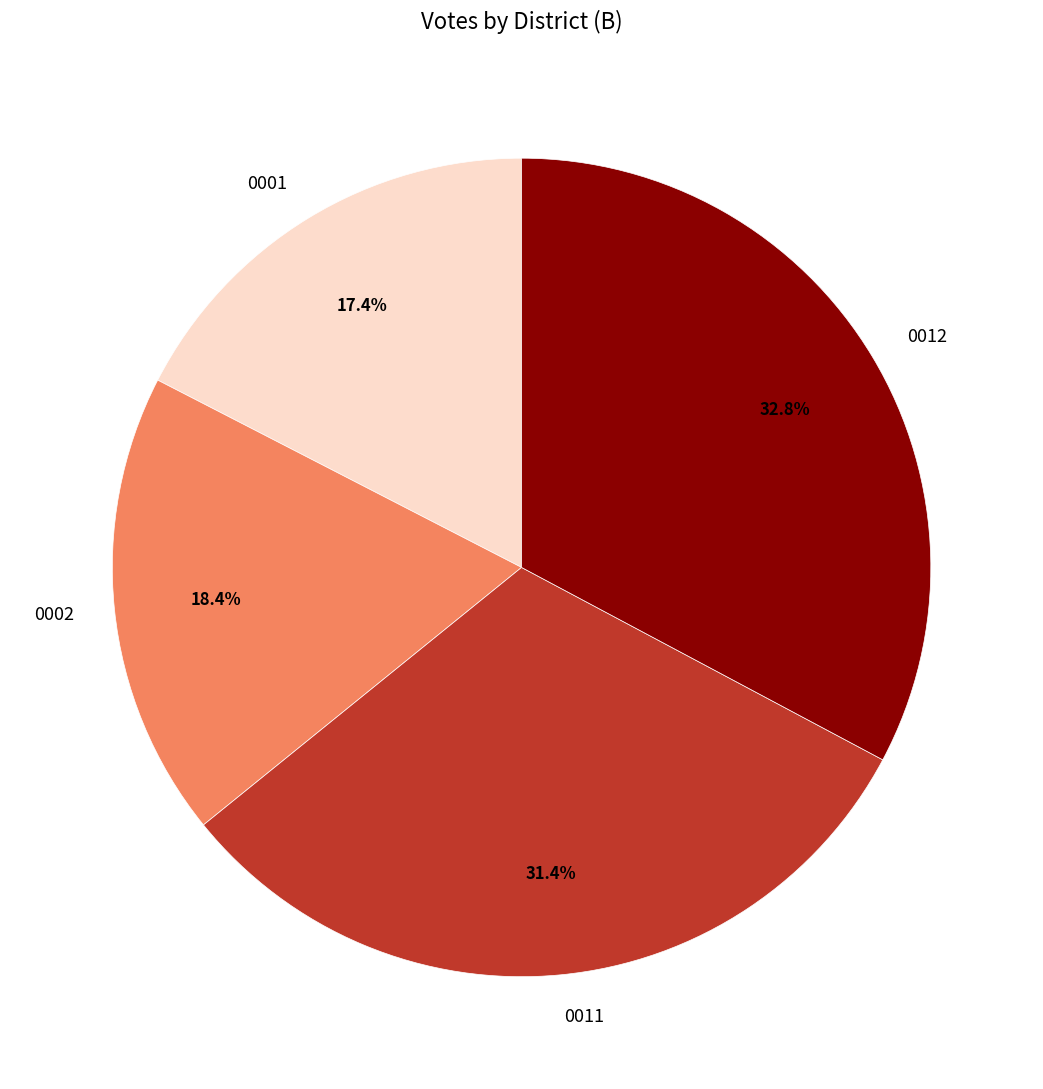

What is the ratio of the value at 0011 to the value at 0001?

1.8